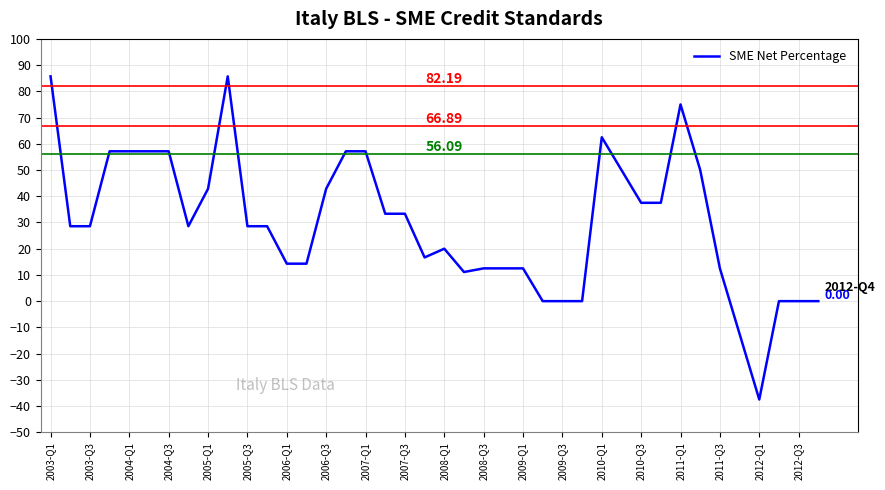

What is the difference between the second highest and second lowest values?

98.2